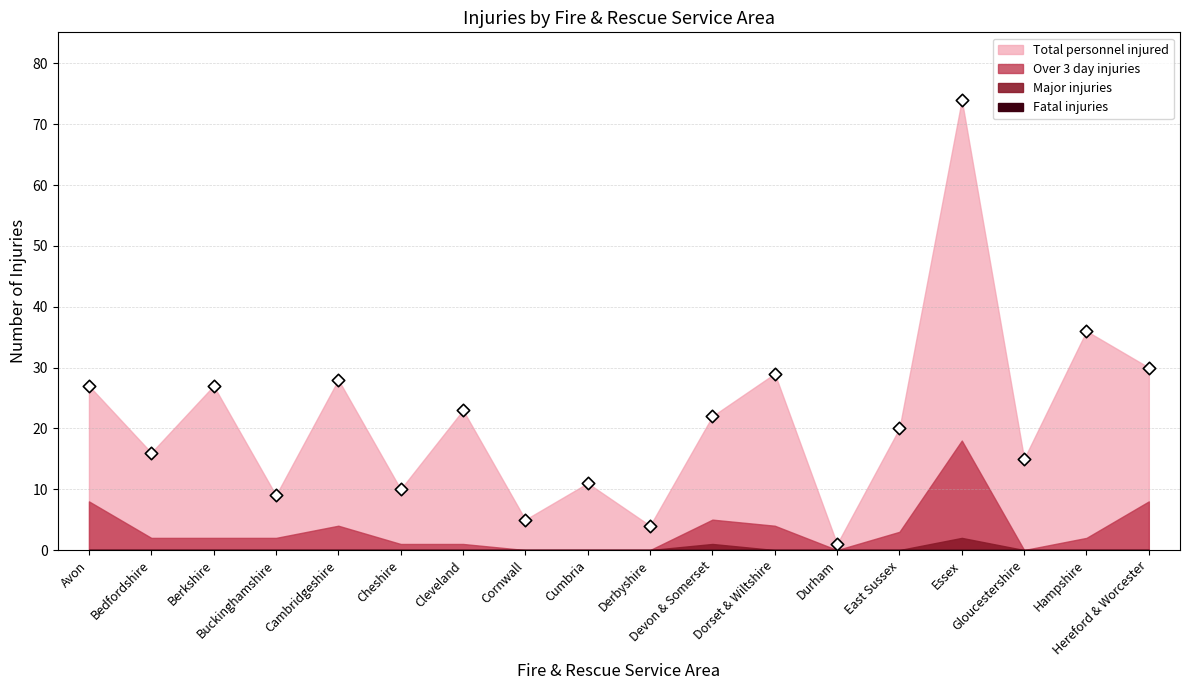

What Y value in the scatter plot is closest to 37?

36